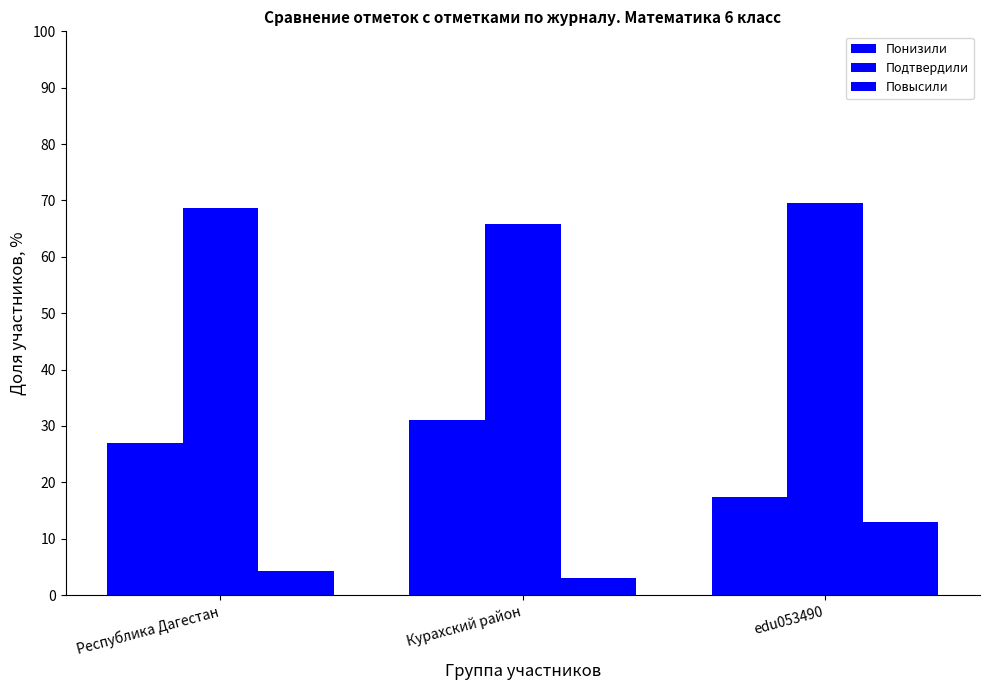

List the series in order of their peak value, highest first.

Подтвердили, Понизили, Повысили